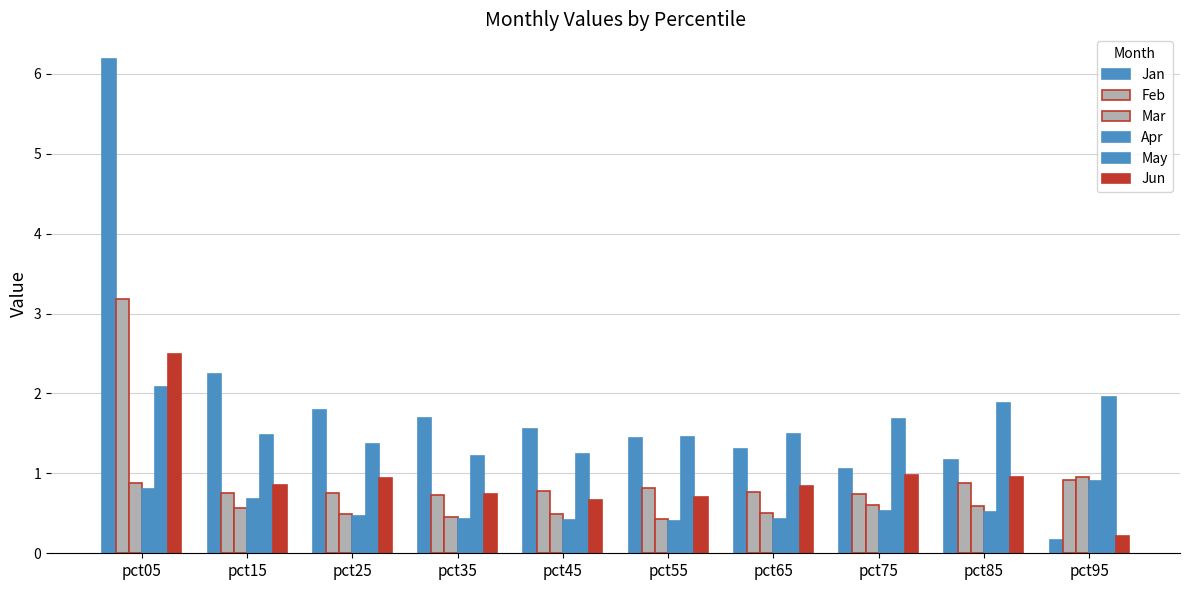

Which series has the largest total across all categories?

Jan